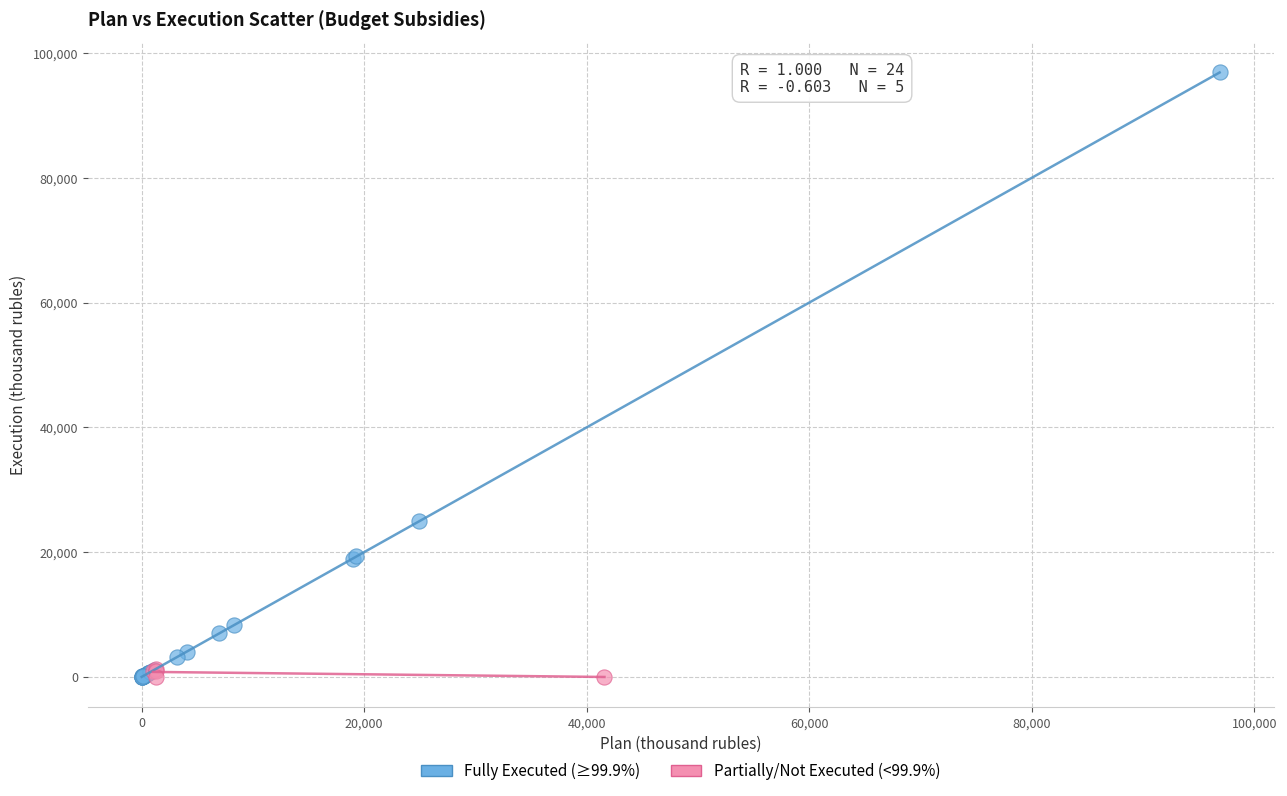

Which series reaches the maximum Y coordinate?

Fully Executed (≥99.9%)